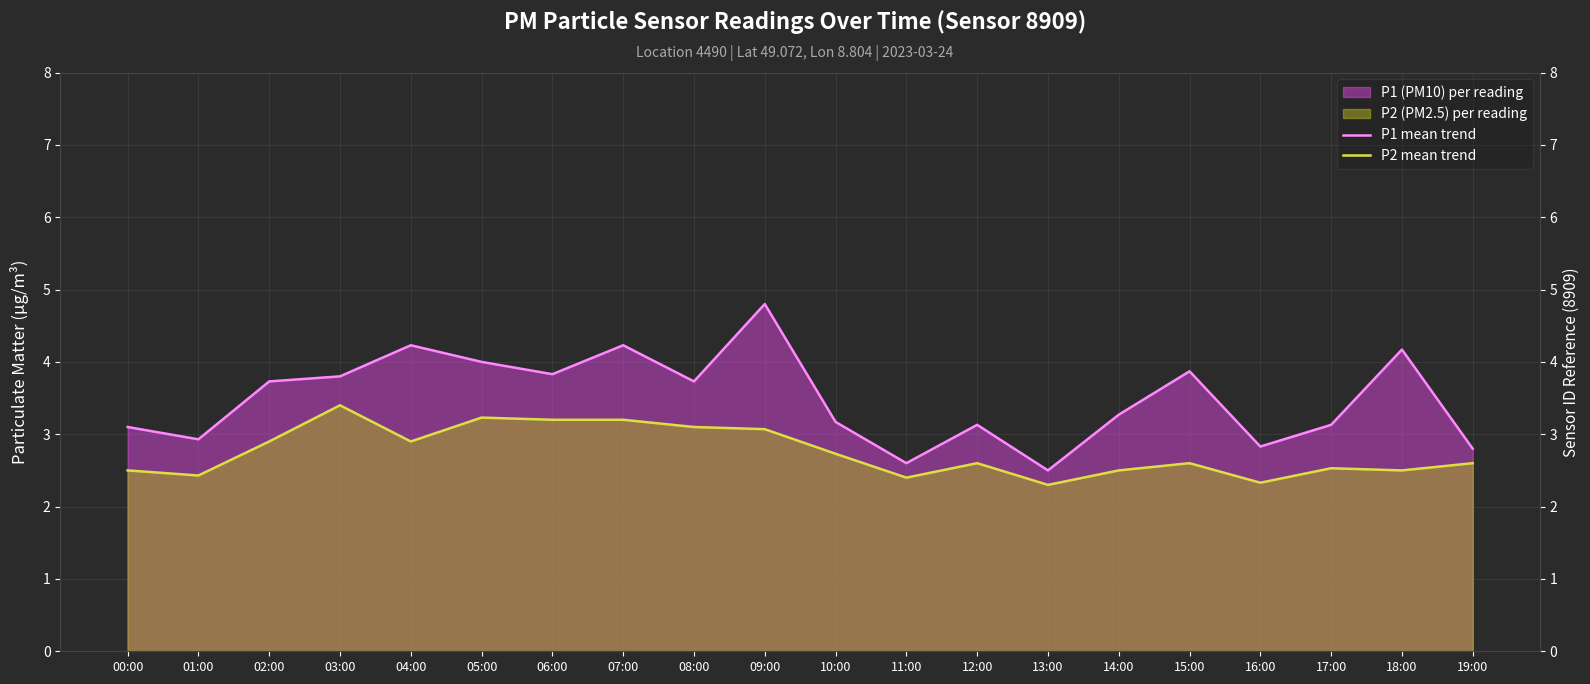

The value of P1 mean trend at 15:00 is 3.9. True or false?

True